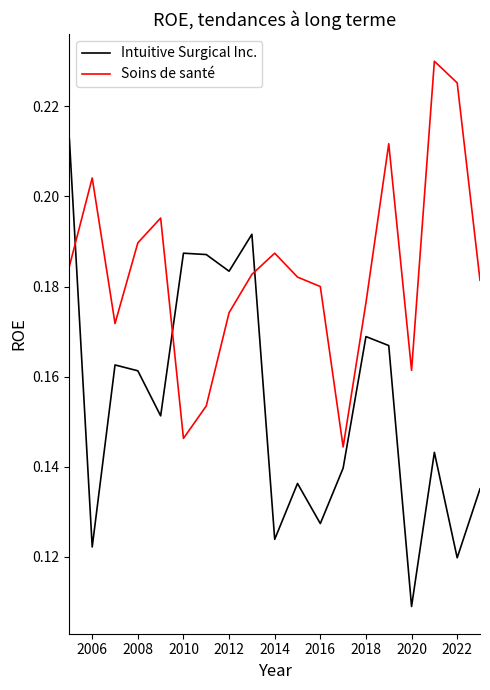

True or false: Soins de santé has more than 0 points higher than both neighbors.

True